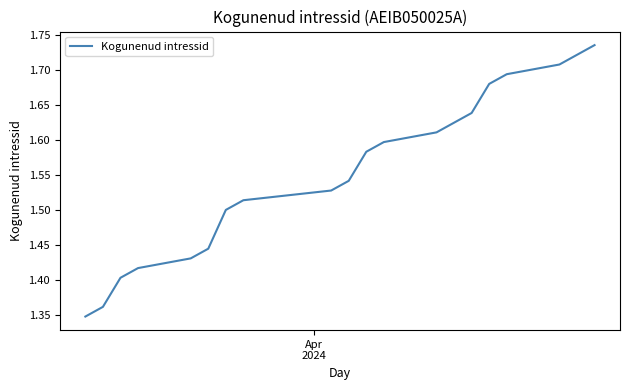

What is the difference between the maximum and minimum values?

0.4